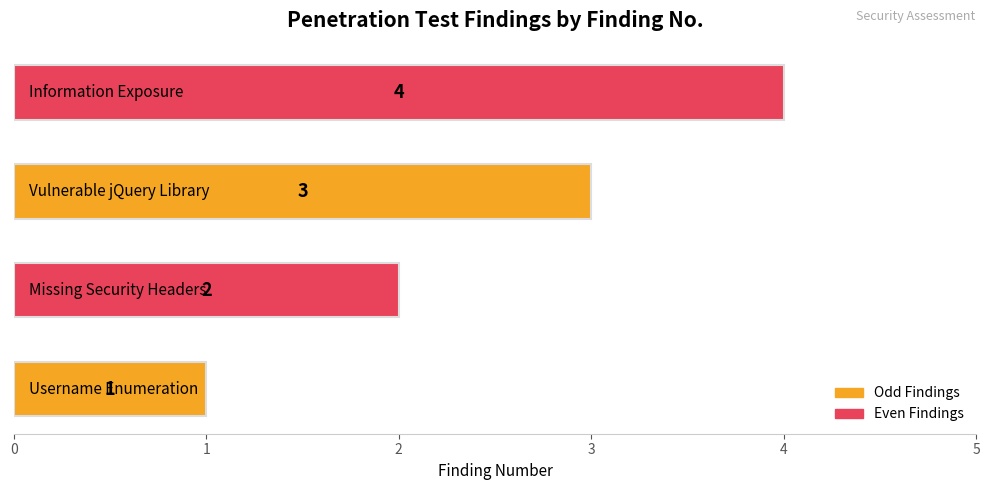

What is the maximum value shown in the chart?

4